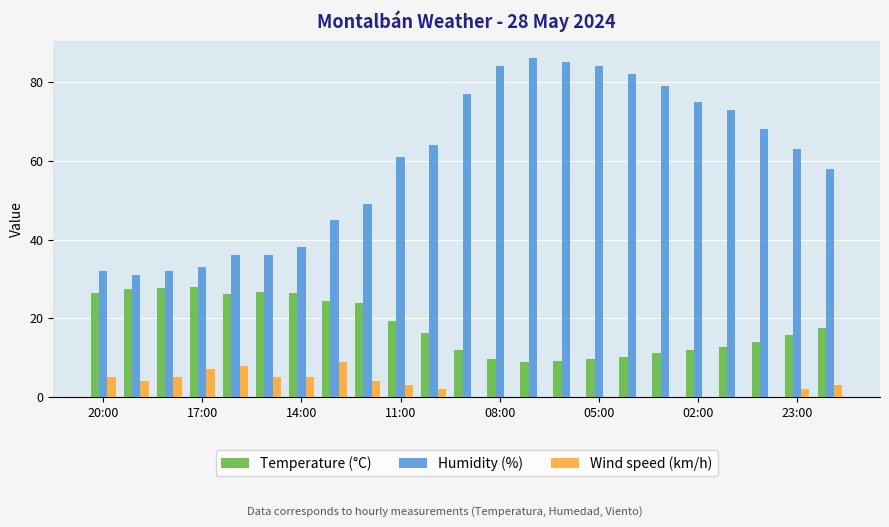

Which series has the largest total across all categories?

Humidity (%)